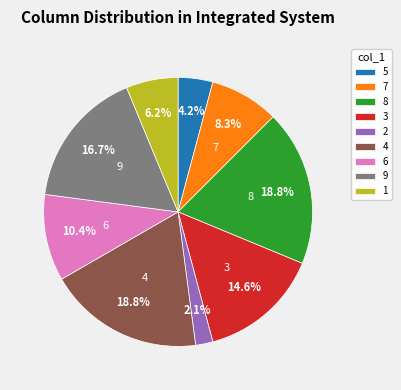

How many slices are in this pie chart?

9